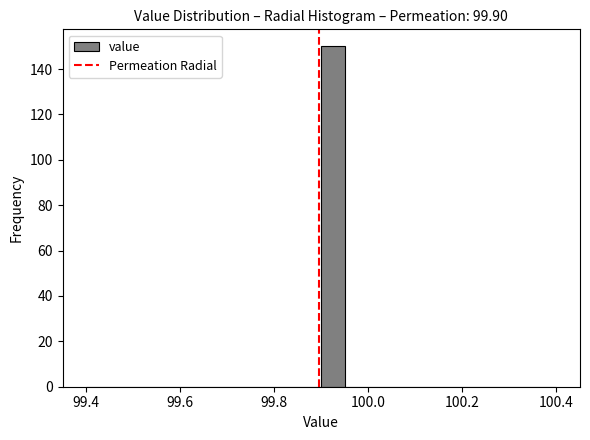

Read against the x-axis, roughly where is the centre of the tallest bar?

99.92